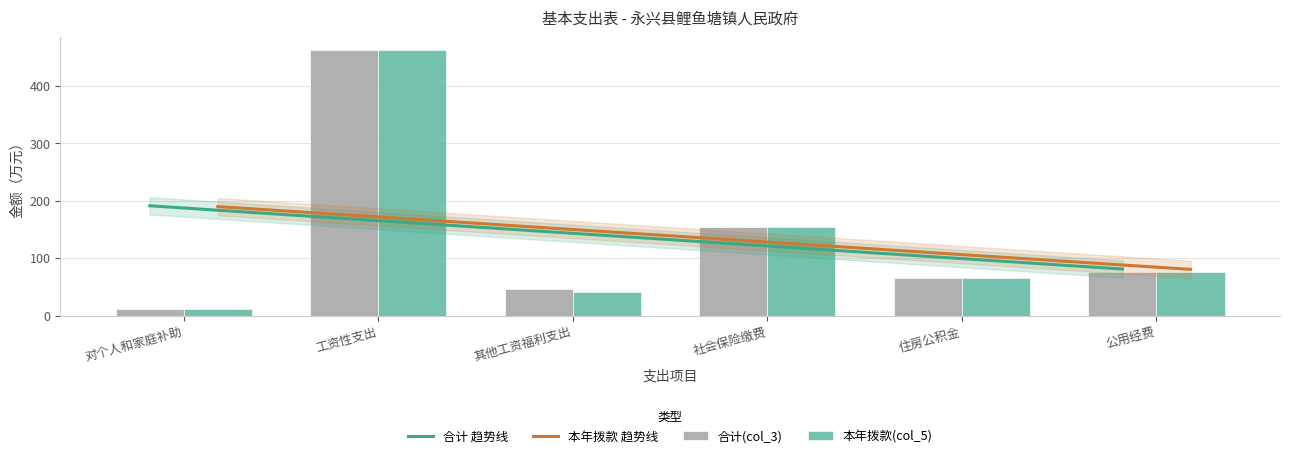

Which series has the largest range (max minus min)?

合计(col_3)